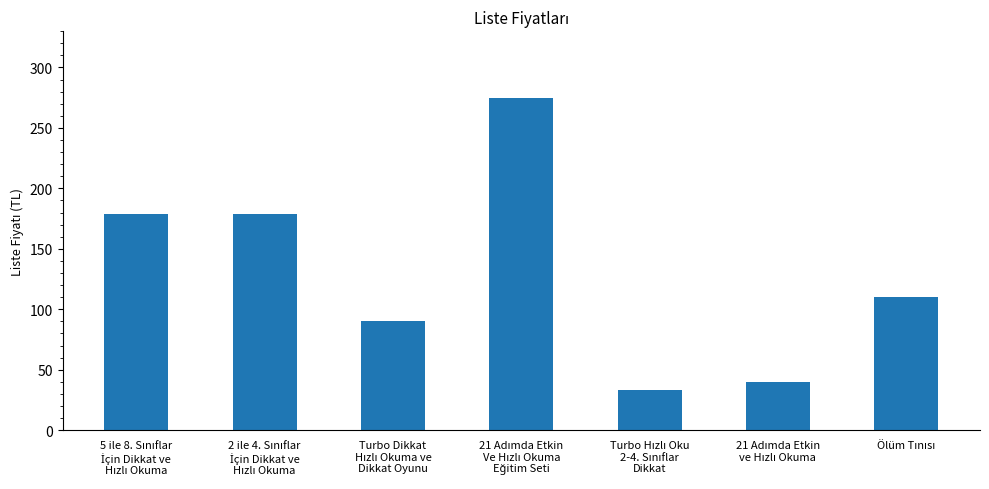

What is the average value?

129.4